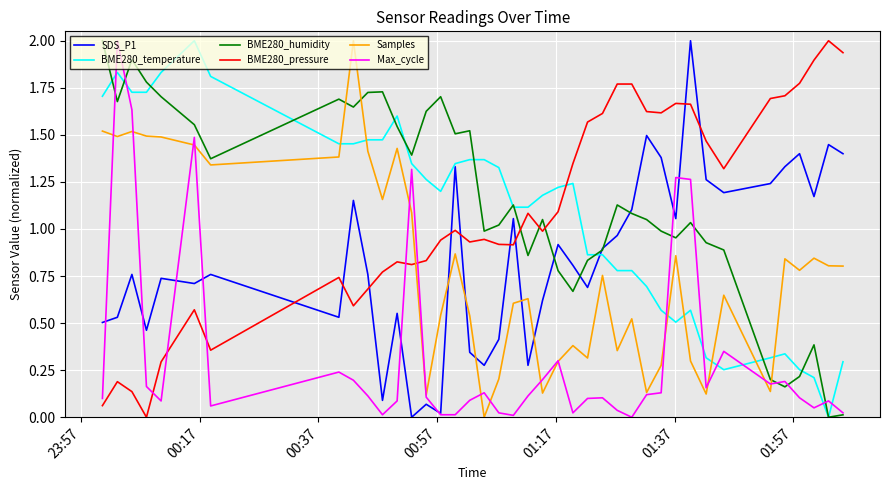

Which series has the largest total across all categories?

BME280_humidity